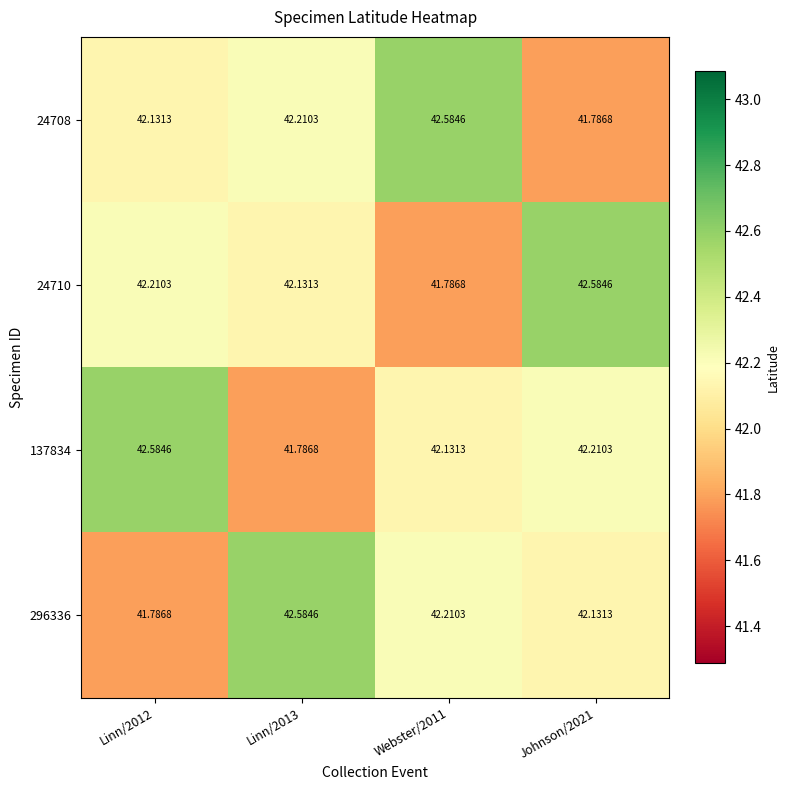

At Linn/2012, list the series in order from largest to smallest.

137834, 24710, 24708, 296336